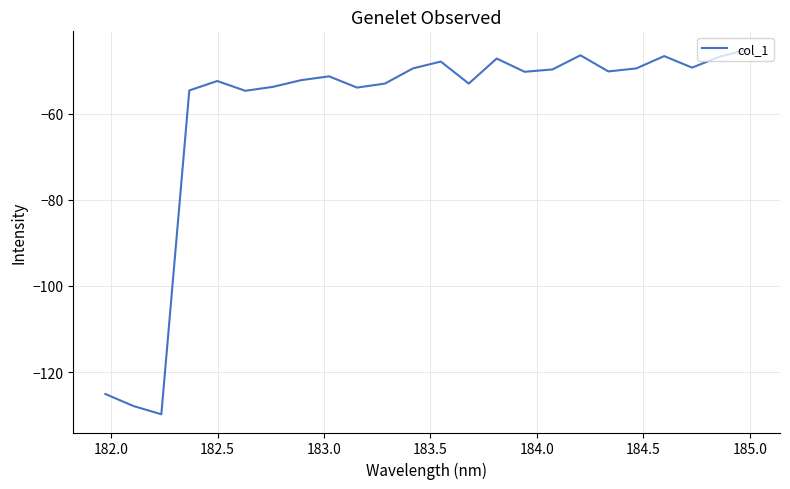

What is the maximum value shown in the chart?

-45.2